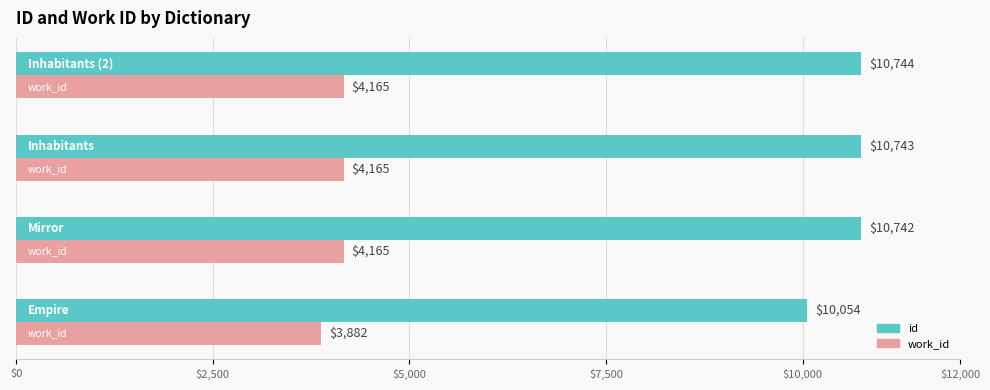

What is the average value of the work_id series?

4094